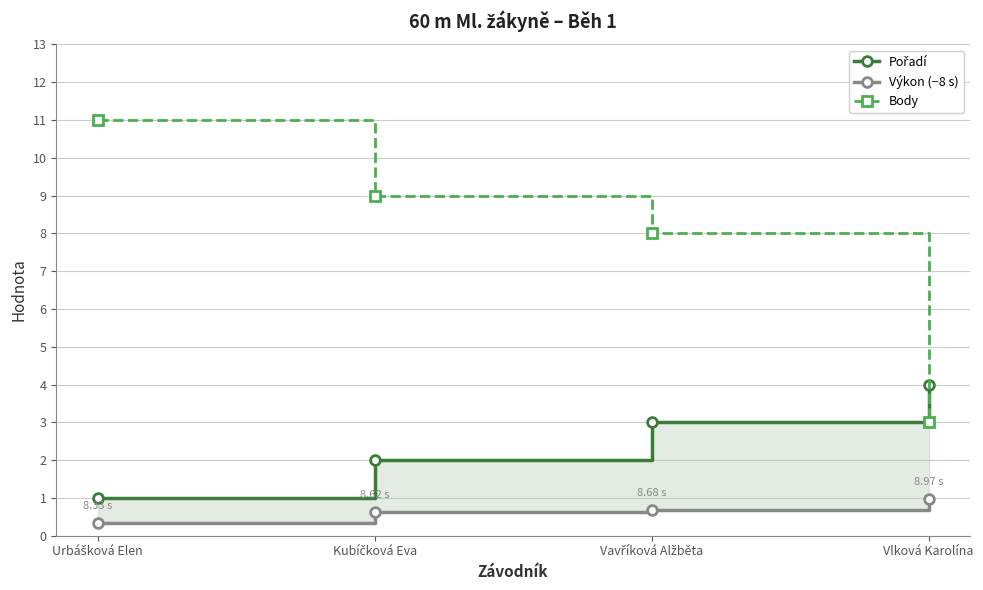

Reading right to left, transcribe all the data shown in this chart.

Pořadí: 4.0	3.0	2.0	1.0
Výkon (−8 s): 1.0	0.7	0.6	0.3
Body: 3.0	8.0	9.0	11.0